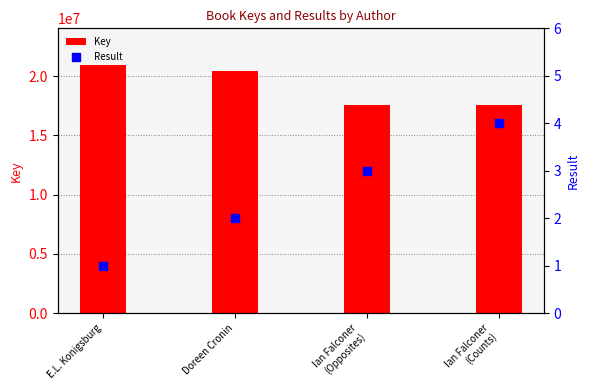

Rank the series at E.L. Konigsburg from lowest to highest value.

Result, Key